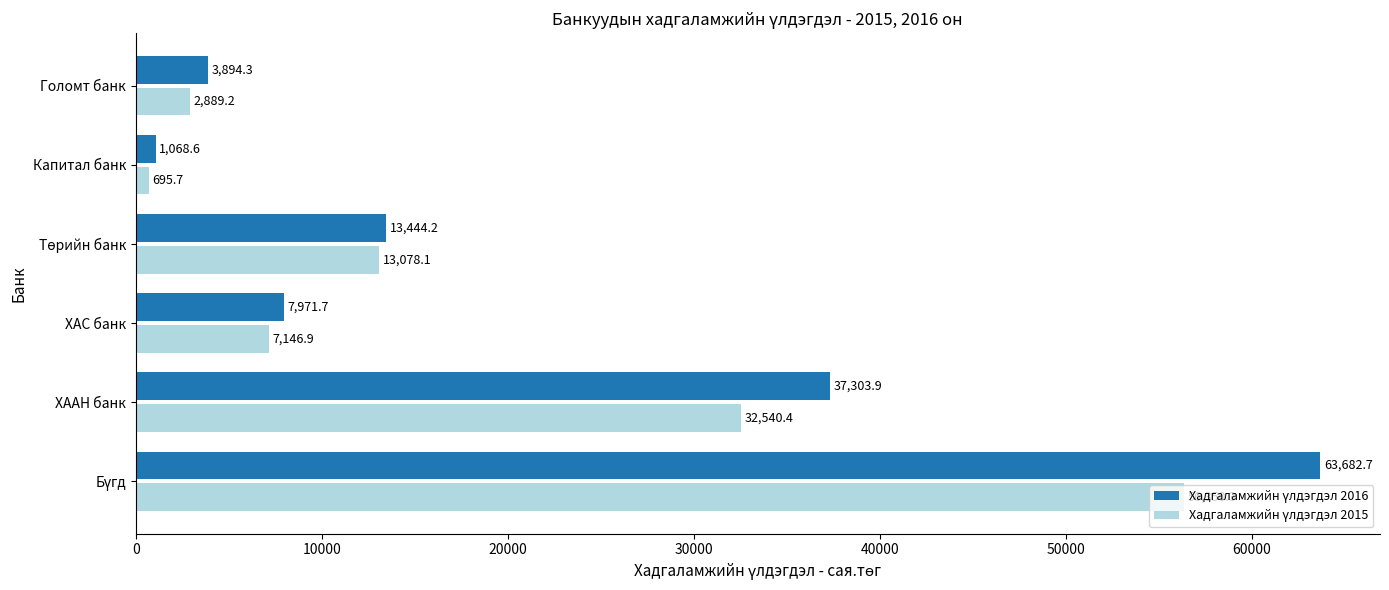

At which category does the chart reach its minimum across all series?

Капитал банк